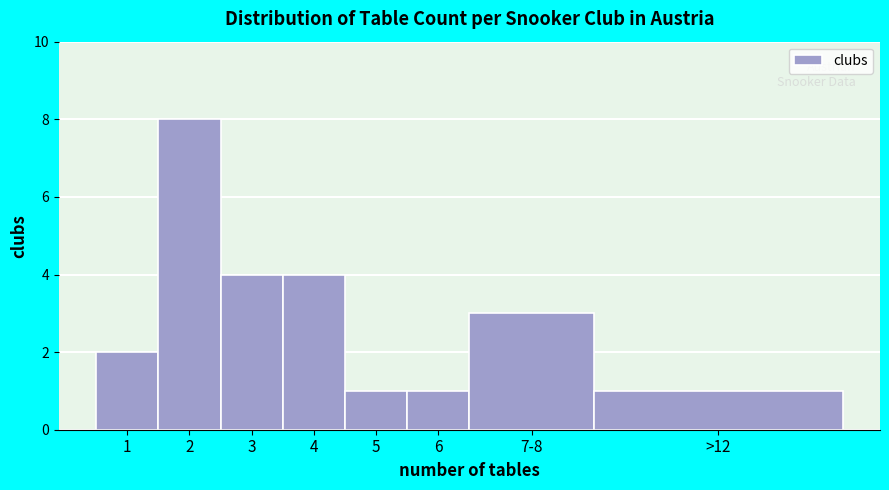

Reading right to left, extract all data points from this chart.

1	3	1	1	4	4	8	2